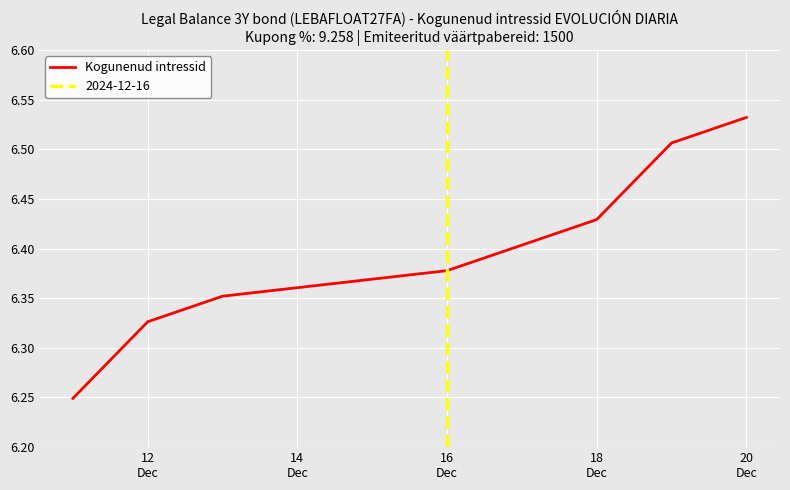

Reading left to right, list all the values displayed in this chart.

6.2	6.3	6.4	6.4	6.4	6.4	6.5	6.5